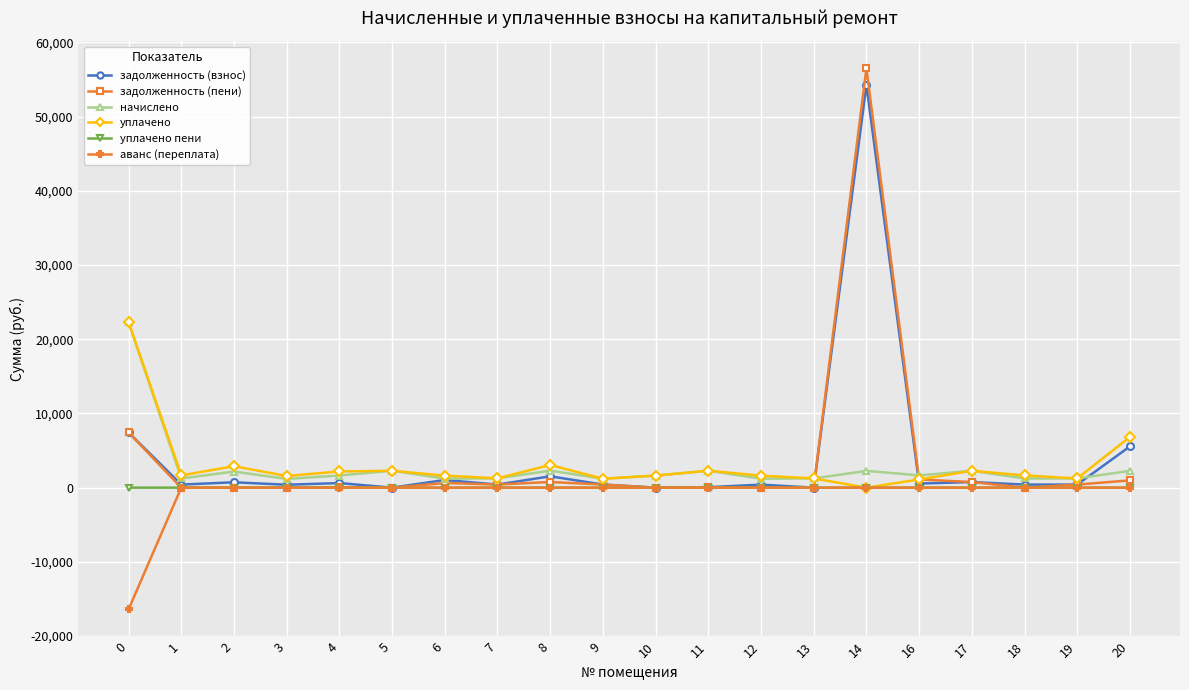

What is the maximum value for начислено?

22296.4